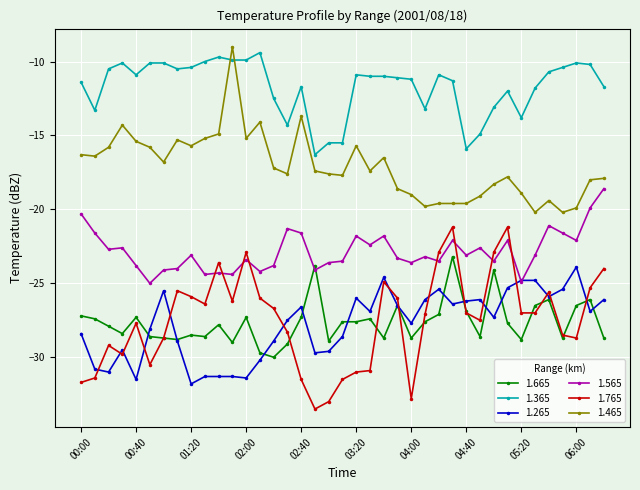

What is the minimum value shown in the chart?

-33.5